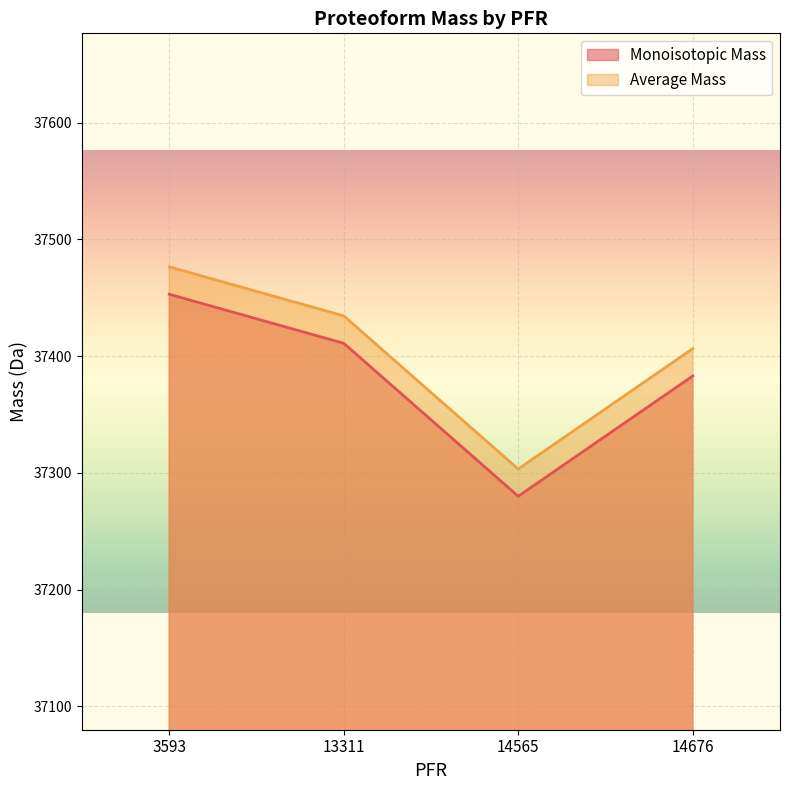

Which label corresponds to the smallest value in the chart?

14565